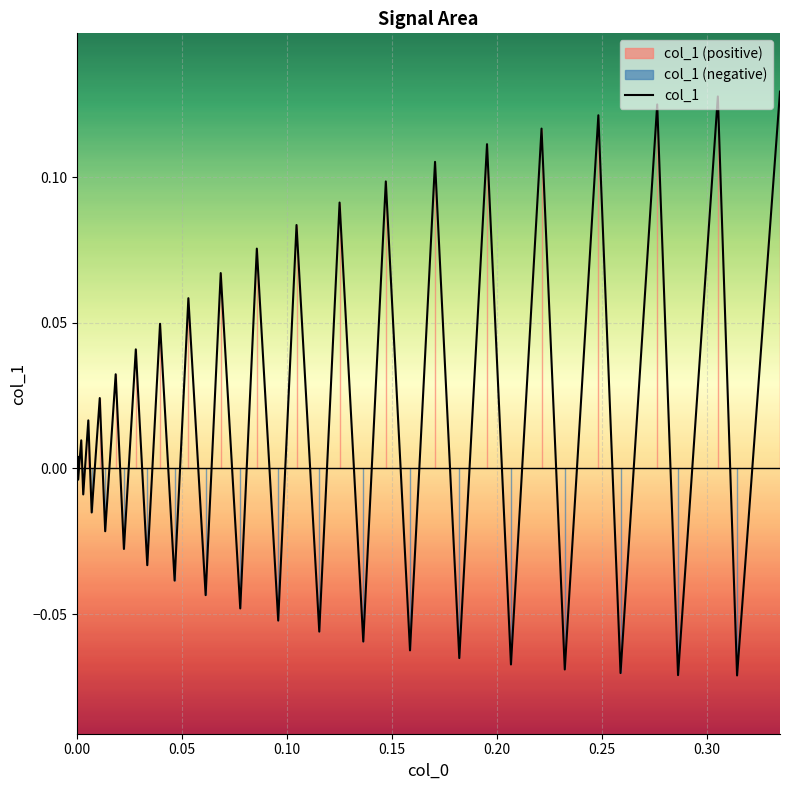

Reading left to right, extract all data points from this chart.

0.0	0.0	-0.0	0.0	-0.0	0.0	-0.0	0.0	-0.0	0.0	-0.0	0.0	-0.0	0.0	-0.0	0.1	-0.0	0.1	-0.0	0.1	-0.1	0.1	-0.1	0.1	-0.1	0.1	-0.1	0.1	-0.1	0.1	-0.1	0.1	-0.1	0.1	-0.1	0.1	-0.1	0.1	-0.1	0.1